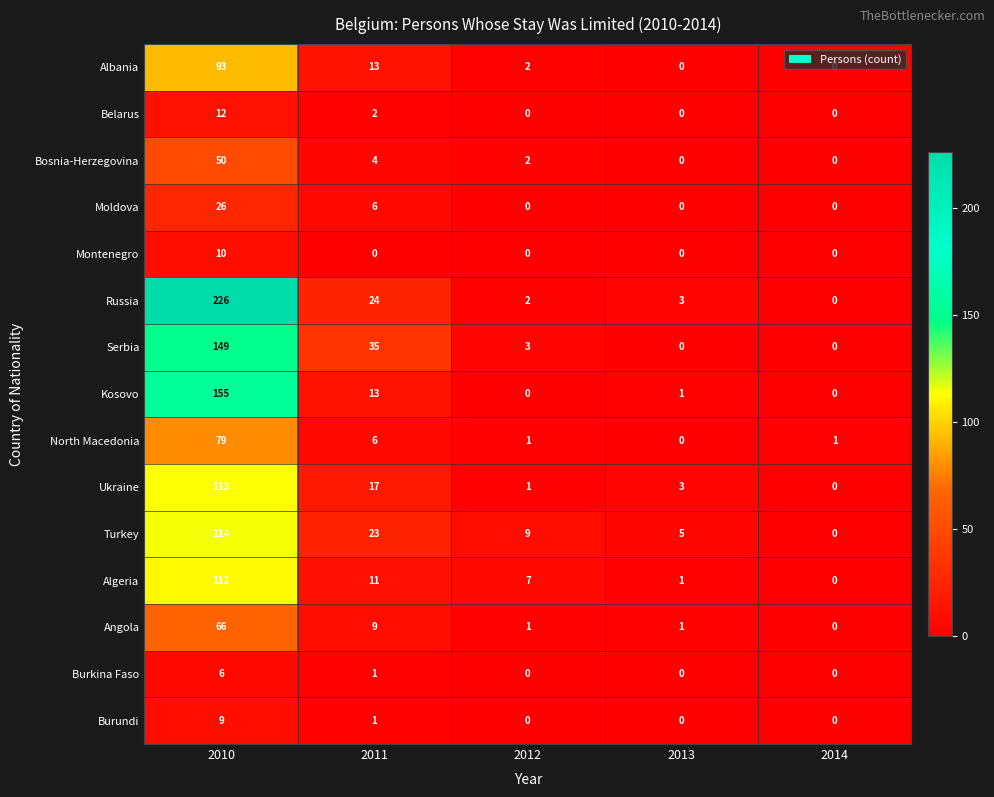

What is the difference between the maximum and second lowest values in the Russia series?

224